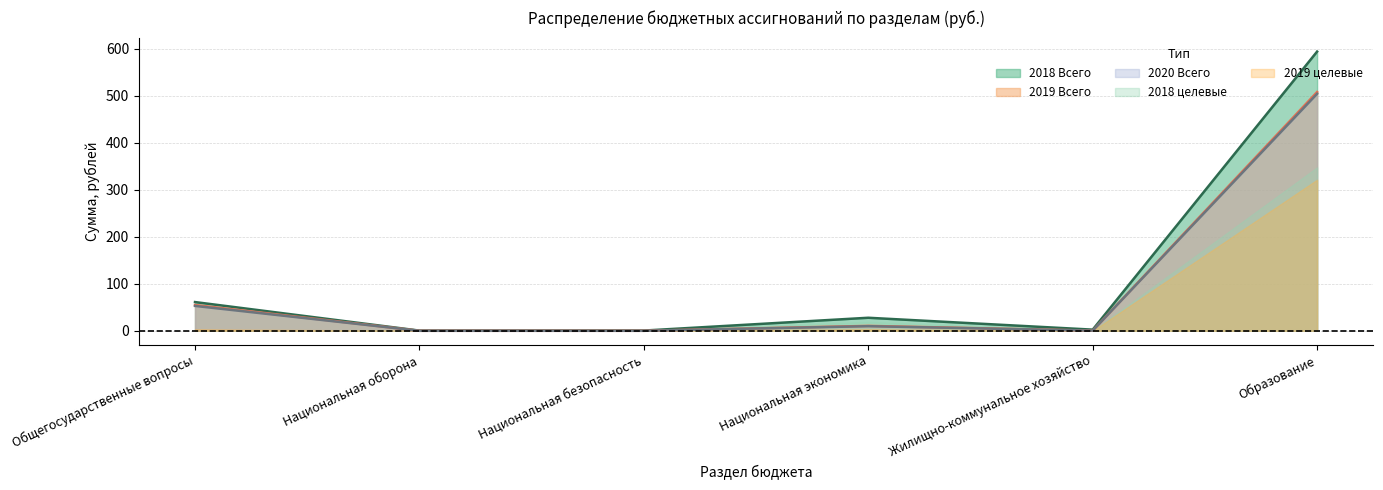

What is the greatest value displayed?

594.1